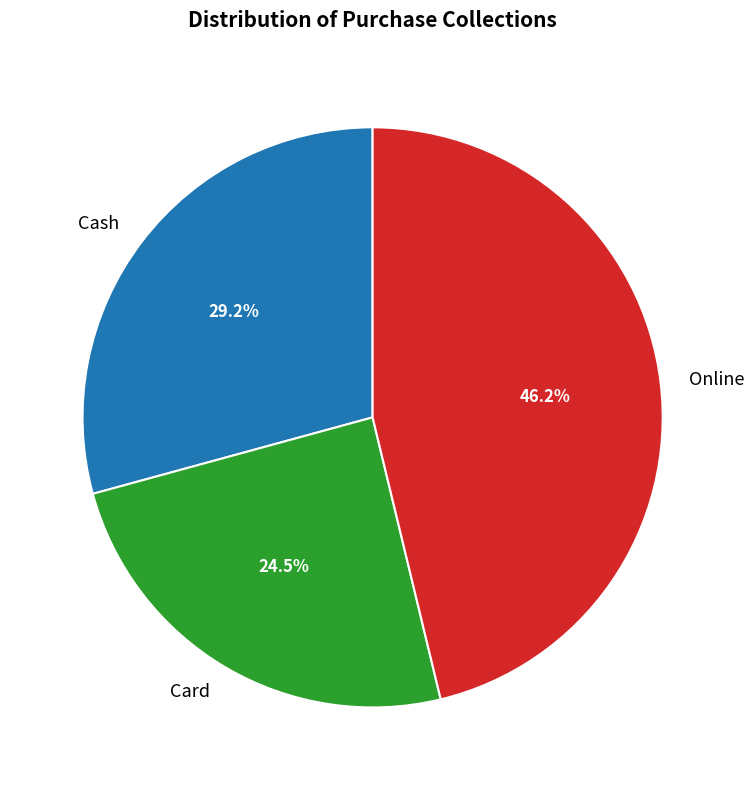

Does any single category account for the majority?

No